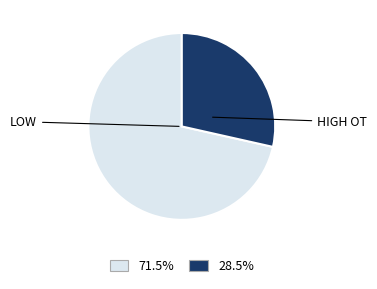

What is the ratio of the value at 28.5% to the value at 71.5%?

0.4